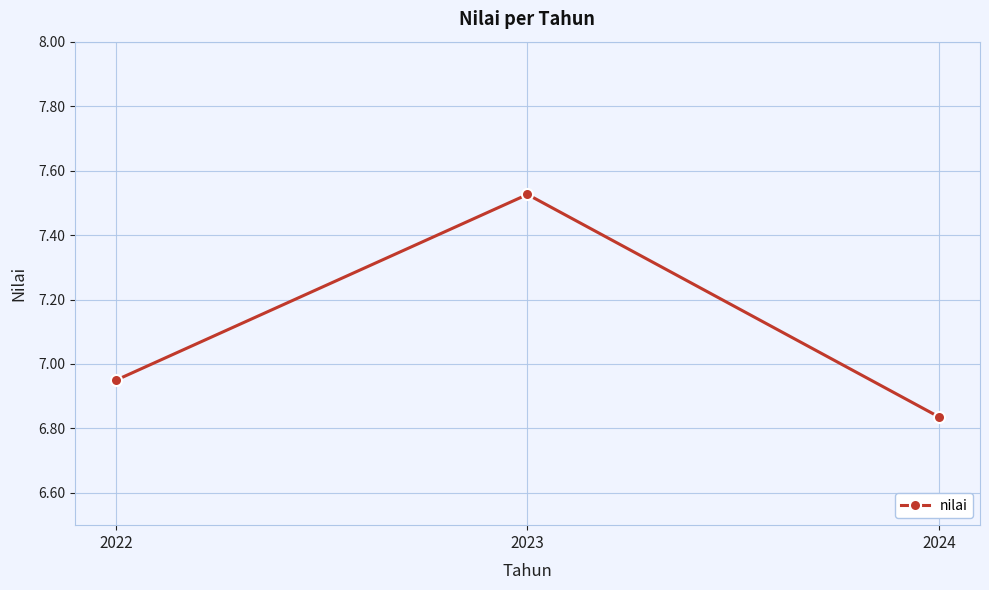

What is the ratio of the value at 2024 to the value at 2022?

1.0